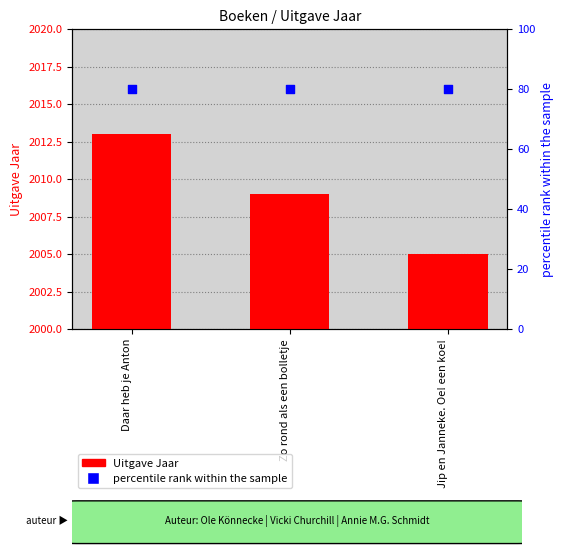

What are all the series names shown in the legend?

Uitgave Jaar, percentile rank within the sample